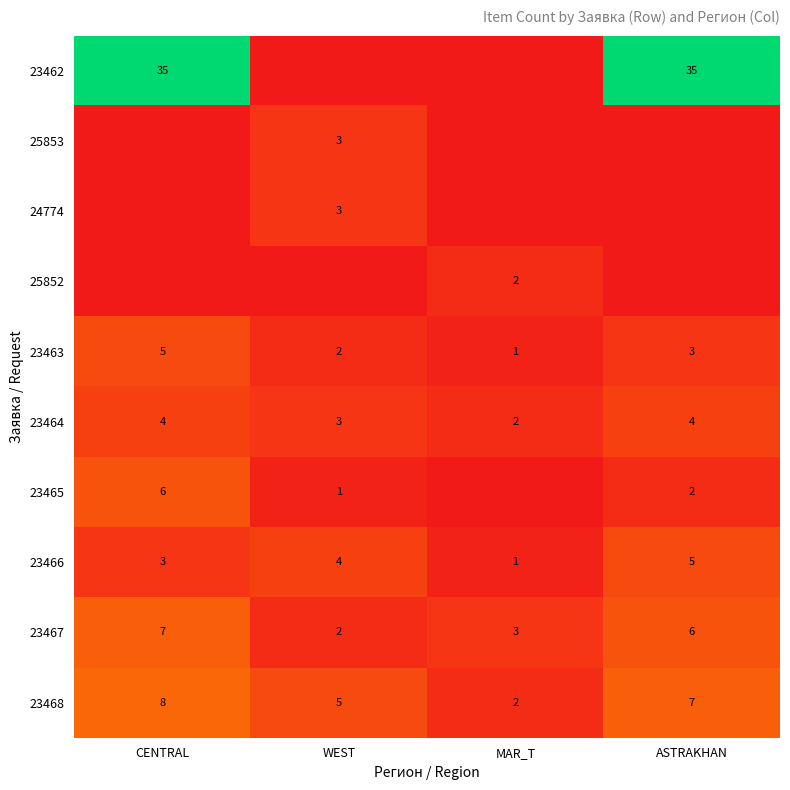

At which label does 23467 reach its minimum?

WEST